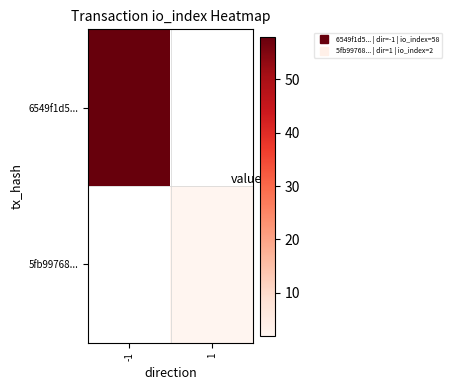

How many values in 6549f1d5... are above zero?

1